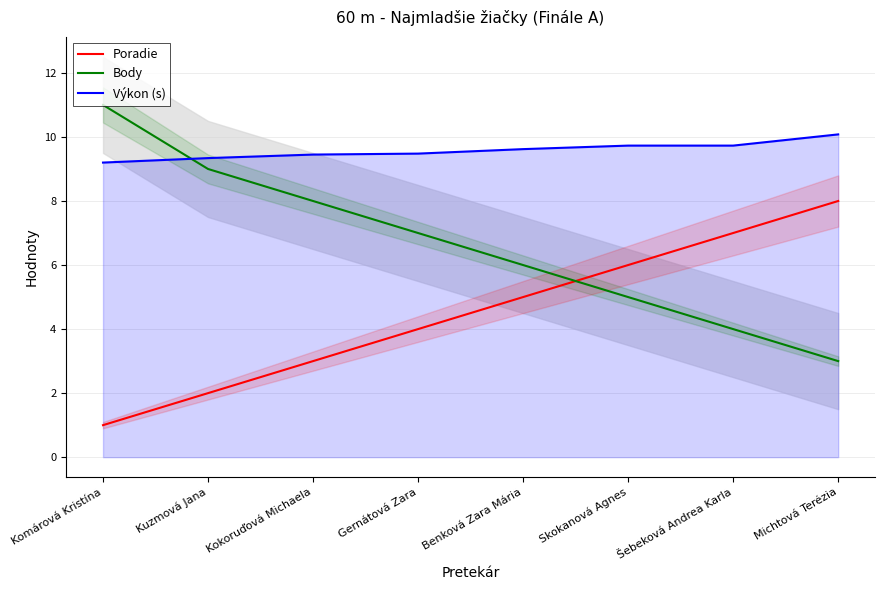

What is the smallest value displayed?

1.0